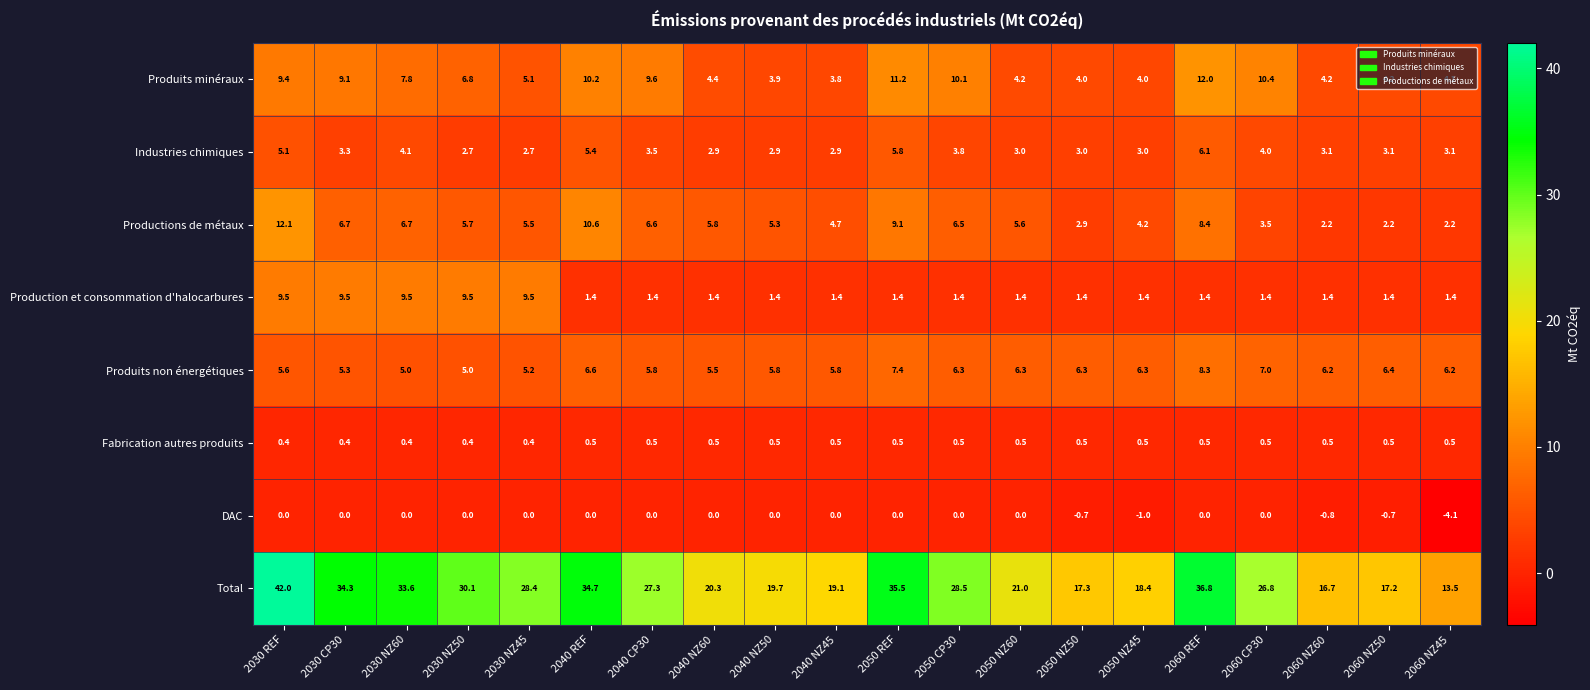

Where does the Produits minéraux series first go above 6?

2030 REF